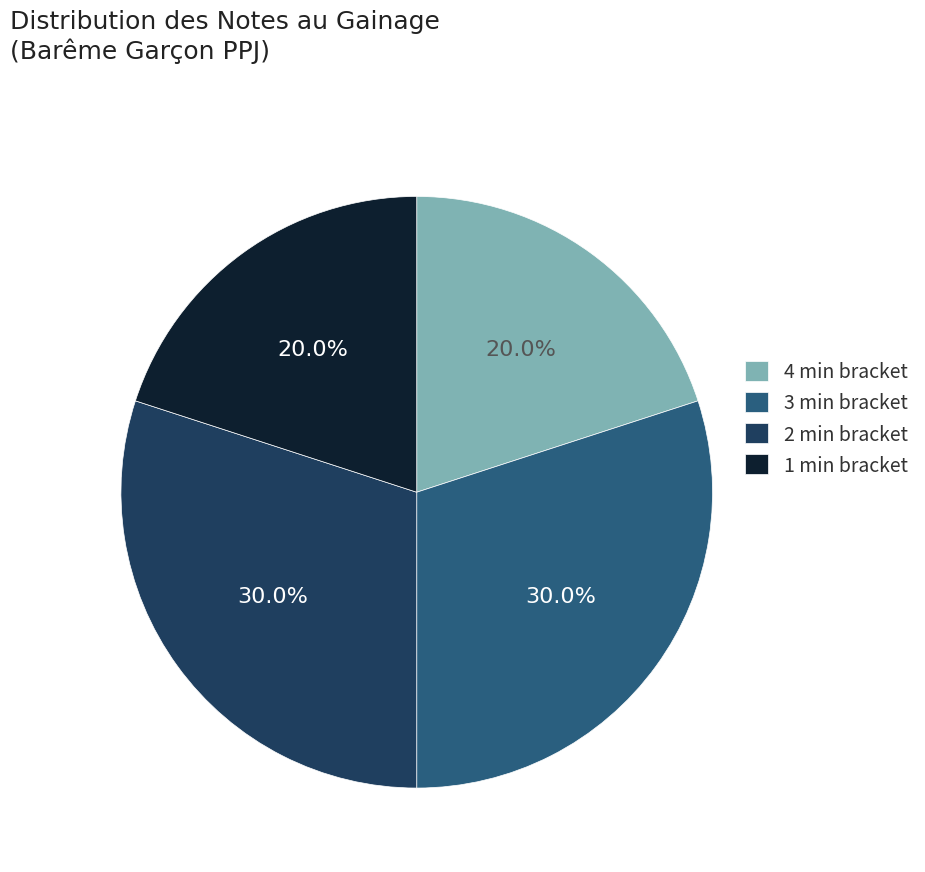

Does any single category account for the majority?

No